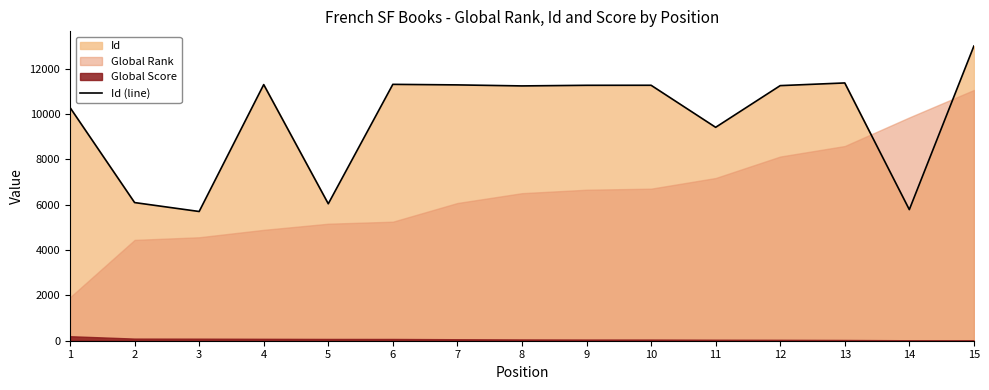

What is the average value?

9775